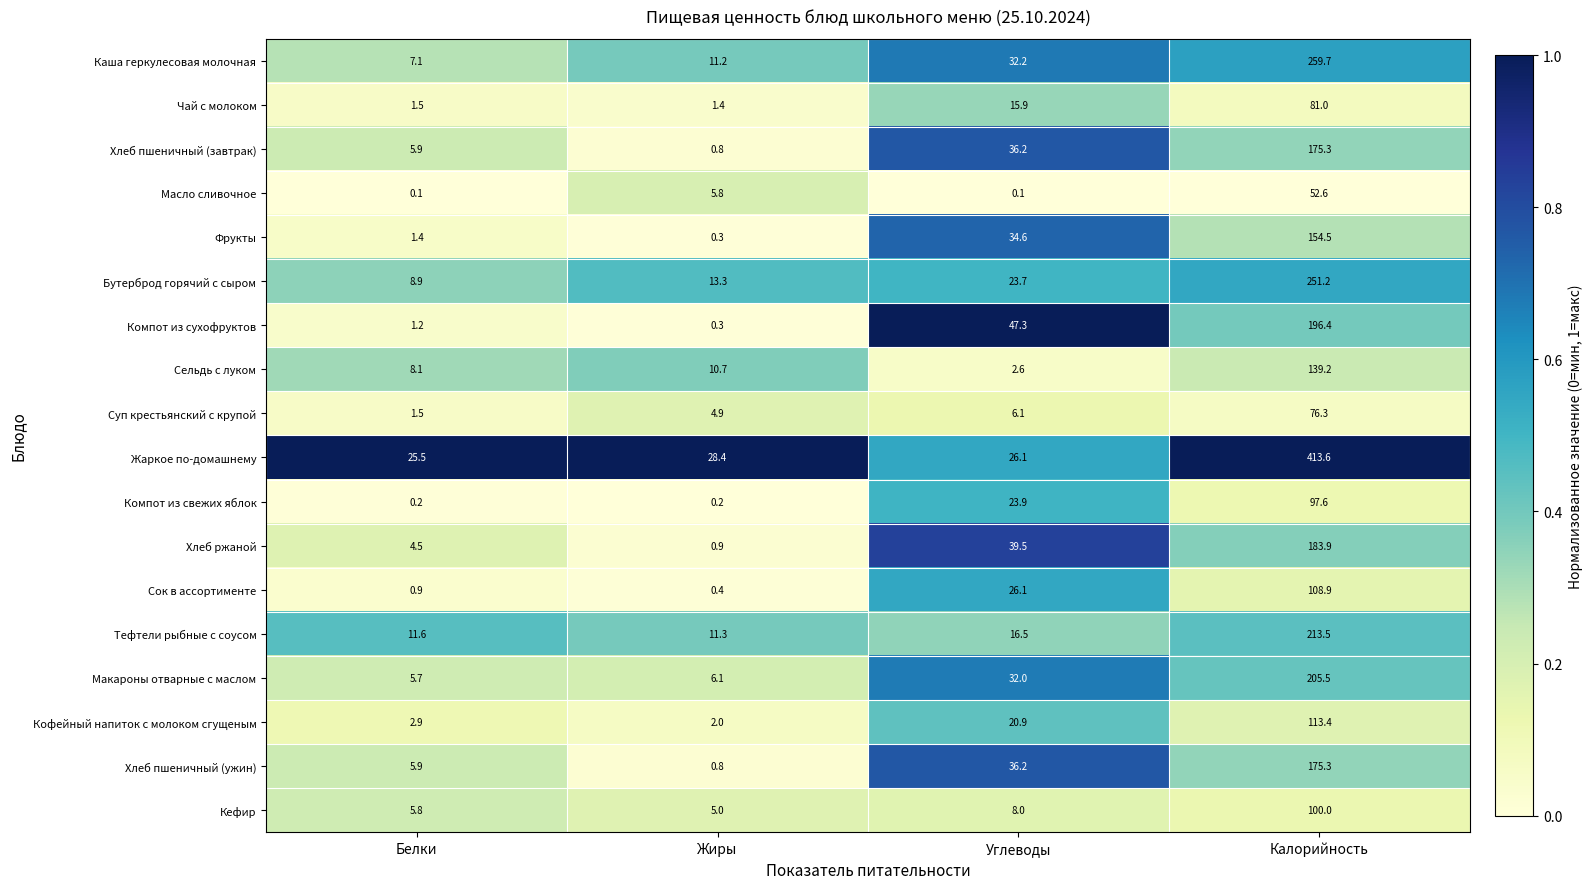

At how many categories does at least one series exceed 10?

4